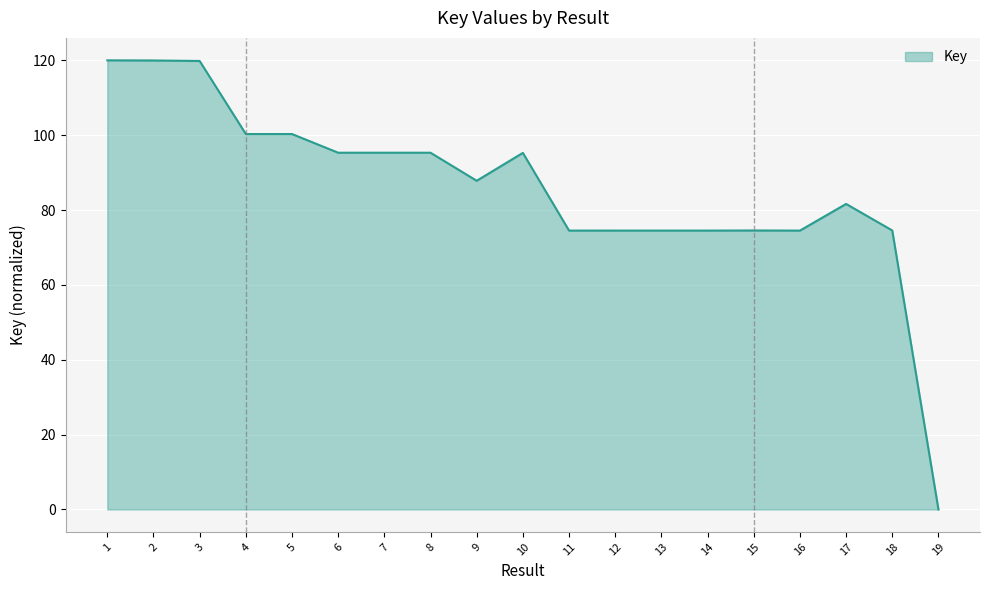

The chart shows a value of 21.2 at 6. True or false?

False